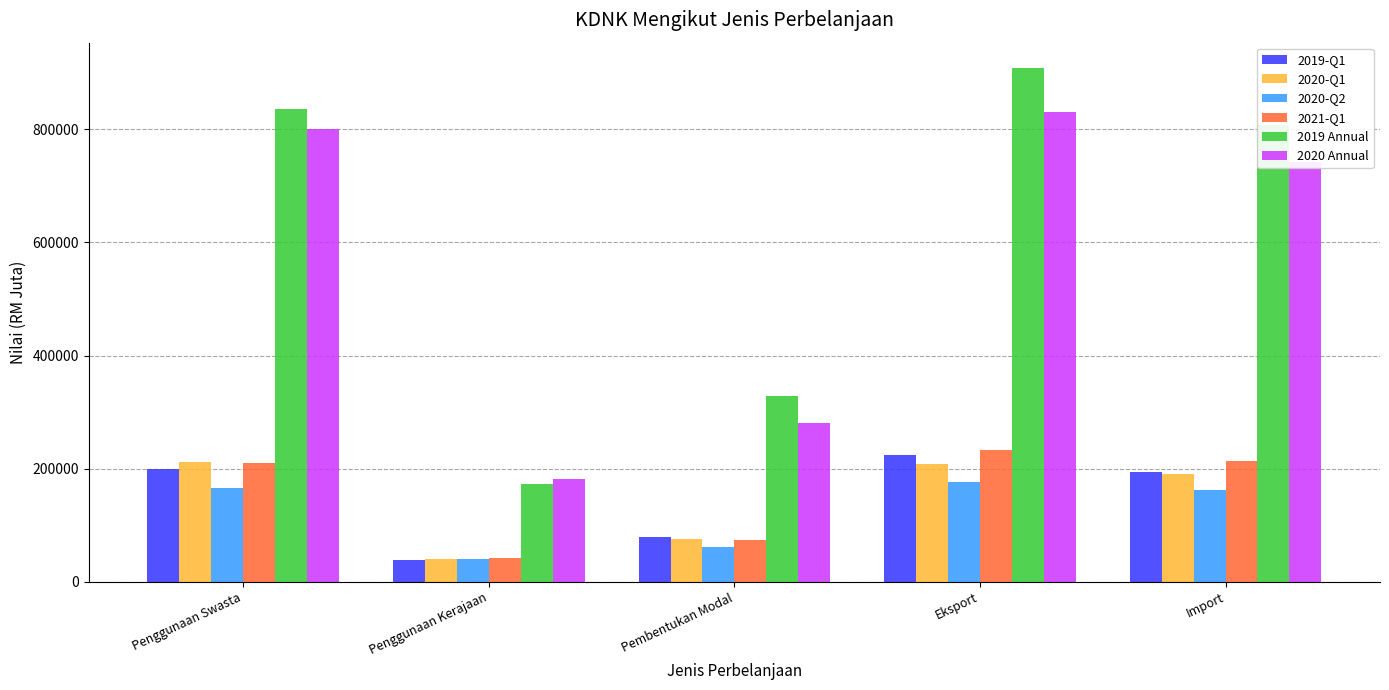

List the series in order of their peak value, lowest first.

2020-Q2, 2020-Q1, 2019-Q1, 2021-Q1, 2020 Annual, 2019 Annual